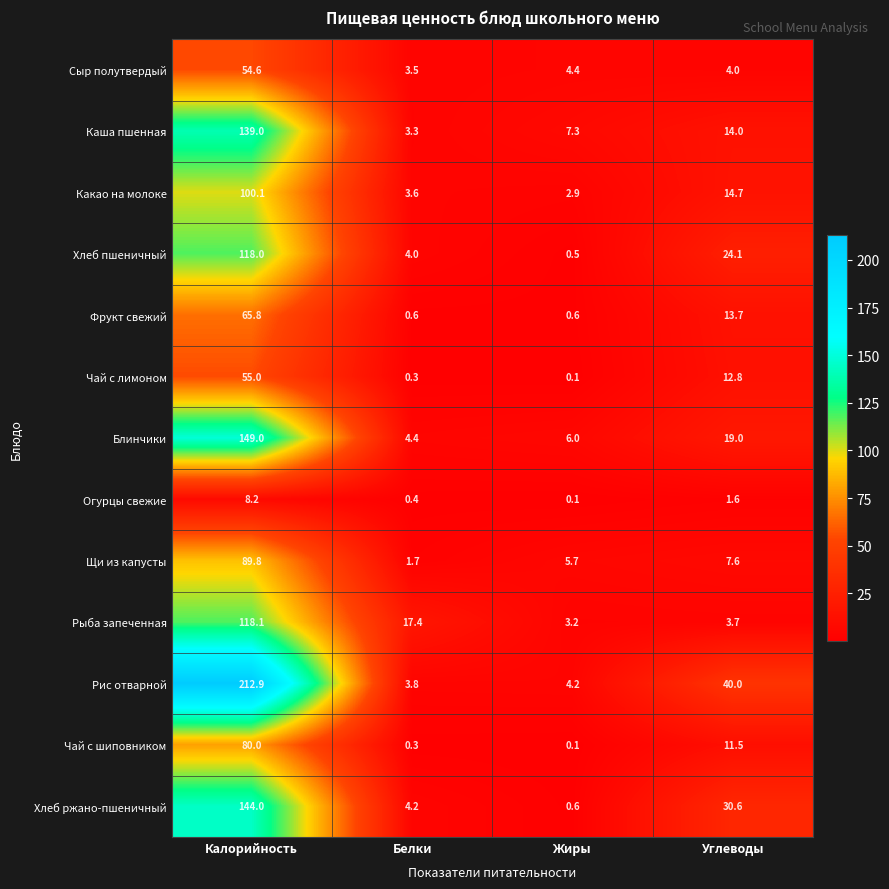

What is the difference between the highest and lowest values at Калорийность?

204.7